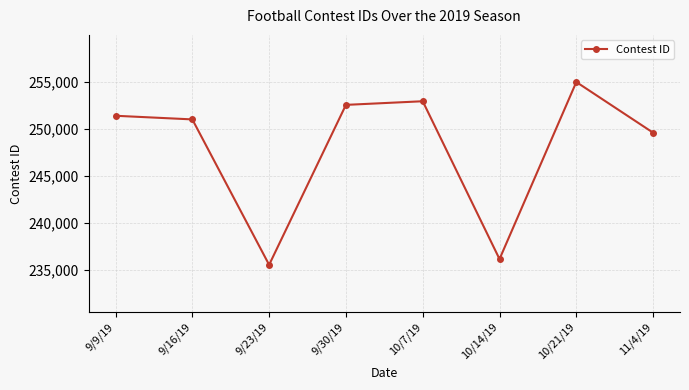

What is the ratio of the value at 9/30/19 to the value at 9/23/19?

1.1